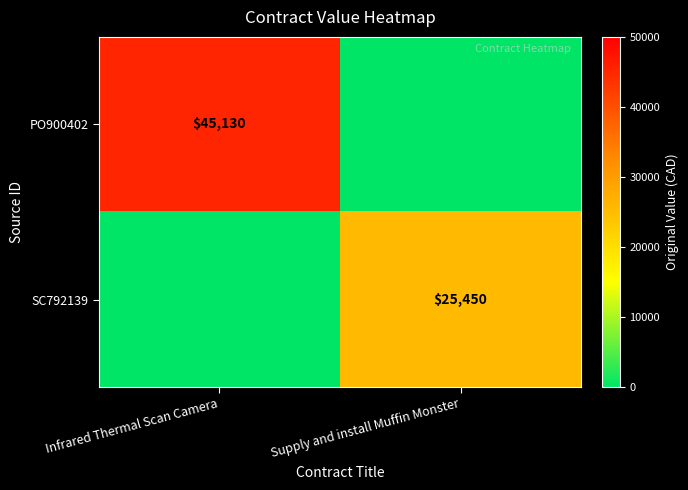

What is the total value across all series at Infrared Thermal Scan Camera?

45130